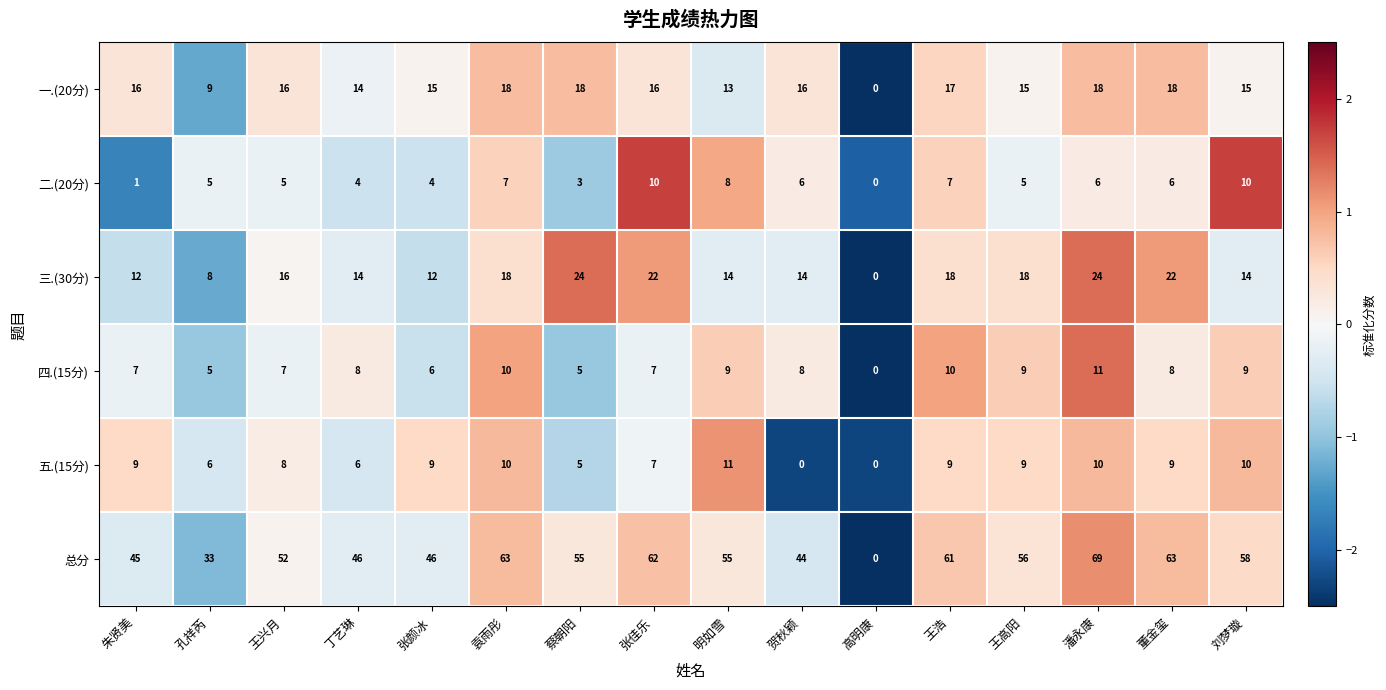

Between 朱贤美 and 贺秋颖, which series saw the biggest shift?

五.(15分)